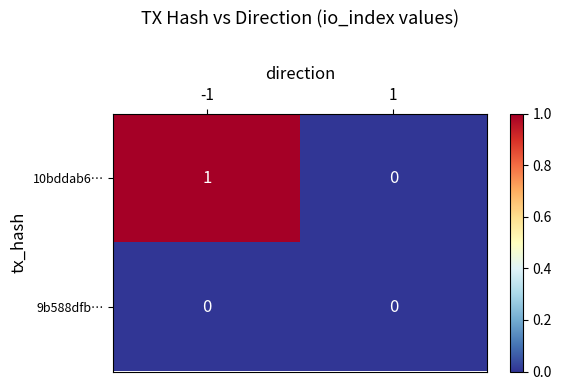

At which category is the sum across all series the highest?

-1